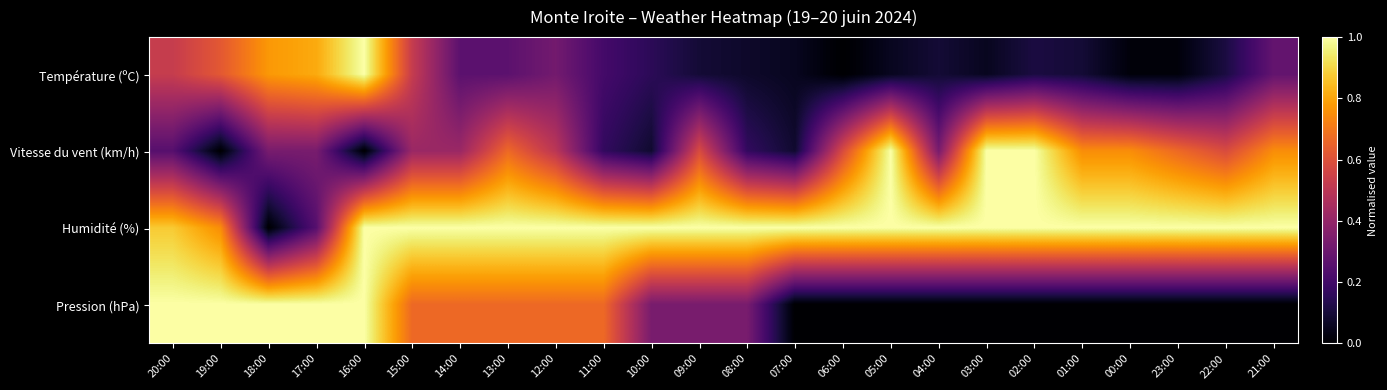

Count the number of data series in this chart.

4